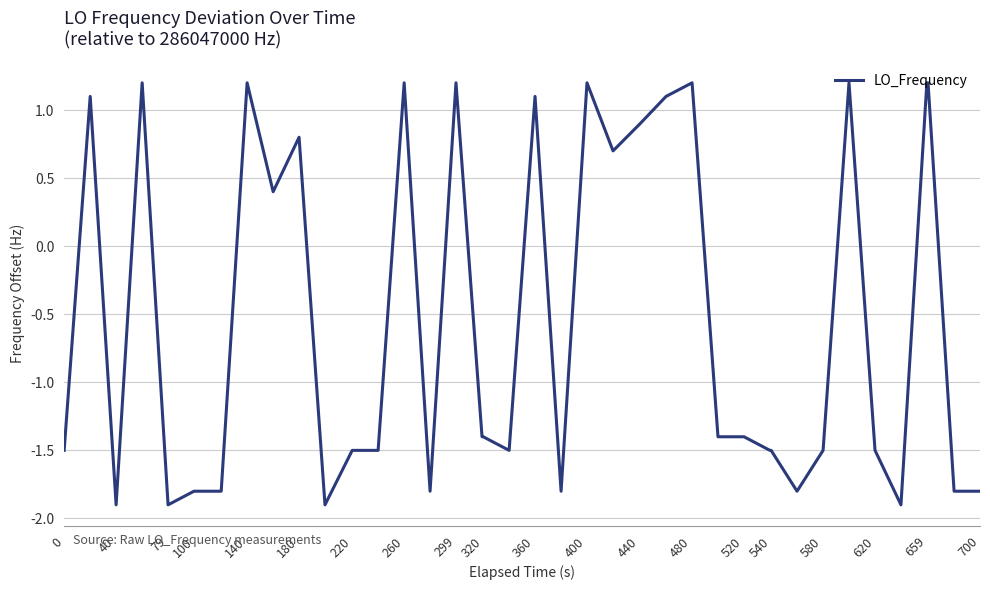

What is the difference between the maximum and minimum values?

3.1